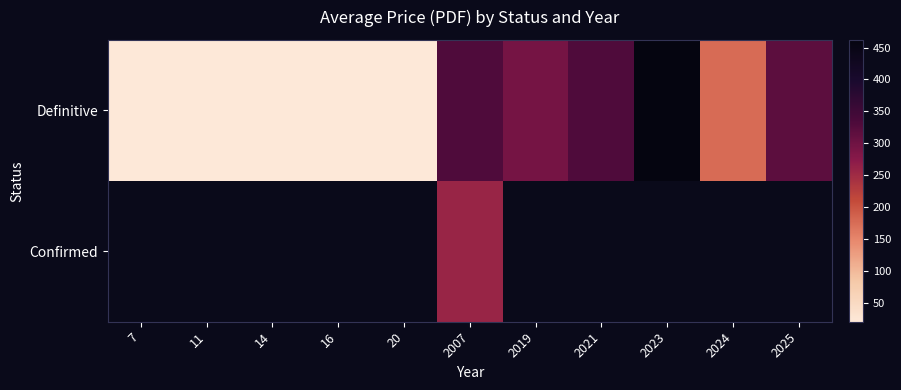

Rank the series at 14 from lowest to highest value.

Definitive, Confirmed